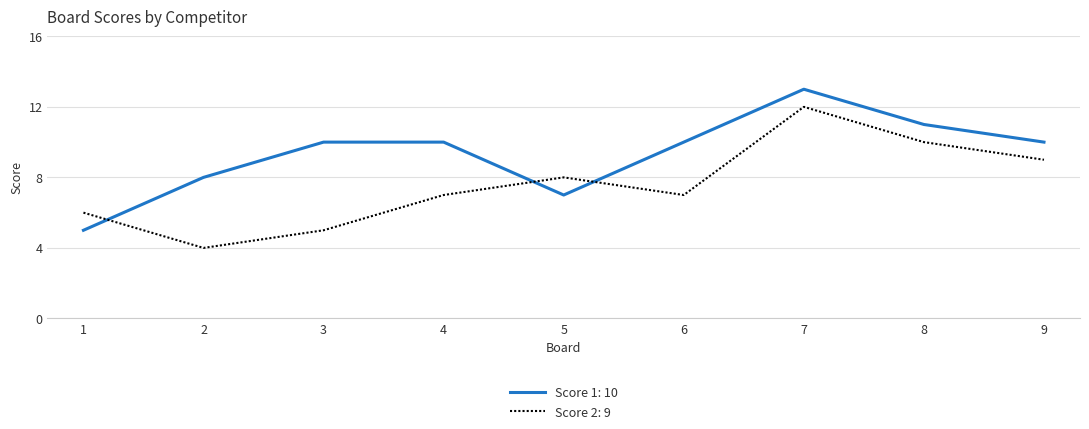

At which category does the chart reach its peak across all series?

7